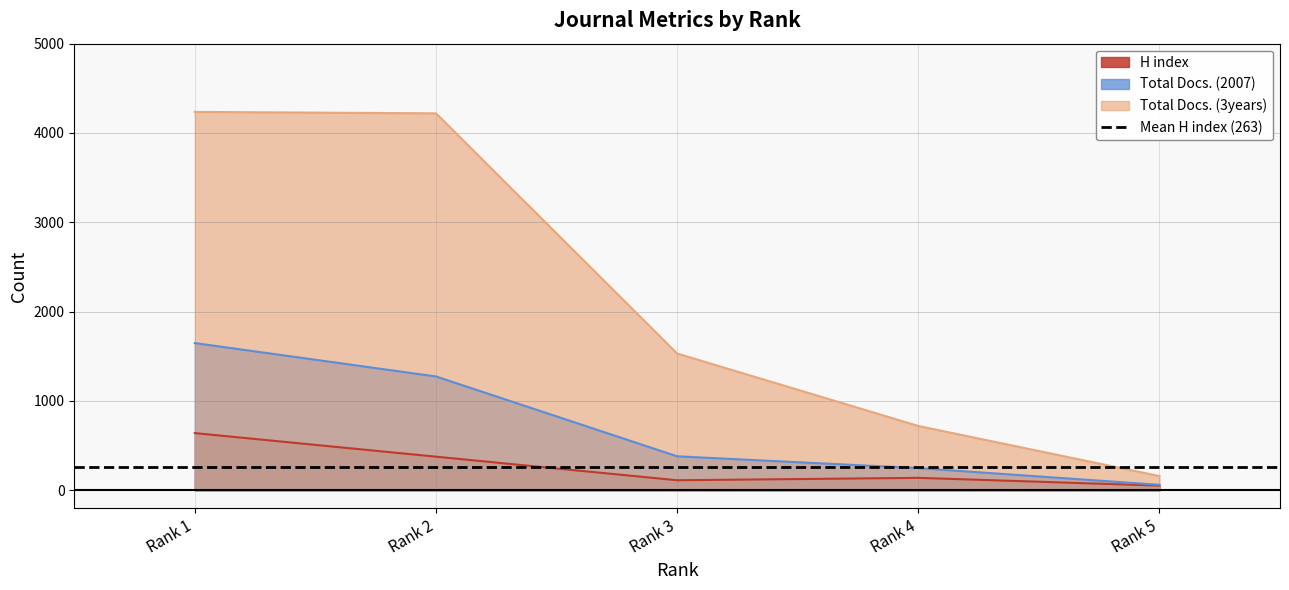

Reading left to right, list all the values displayed in this chart.

H index: Rank 1=640	Rank 2=376	Rank 3=112	Rank 4=139	Rank 5=52
Total Docs. (2007): Rank 1=1648	Rank 2=1274	Rank 3=380	Rank 4=248	Rank 5=61
Total Docs. (3years): Rank 1=4236	Rank 2=4220	Rank 3=1531	Rank 4=720	Rank 5=159